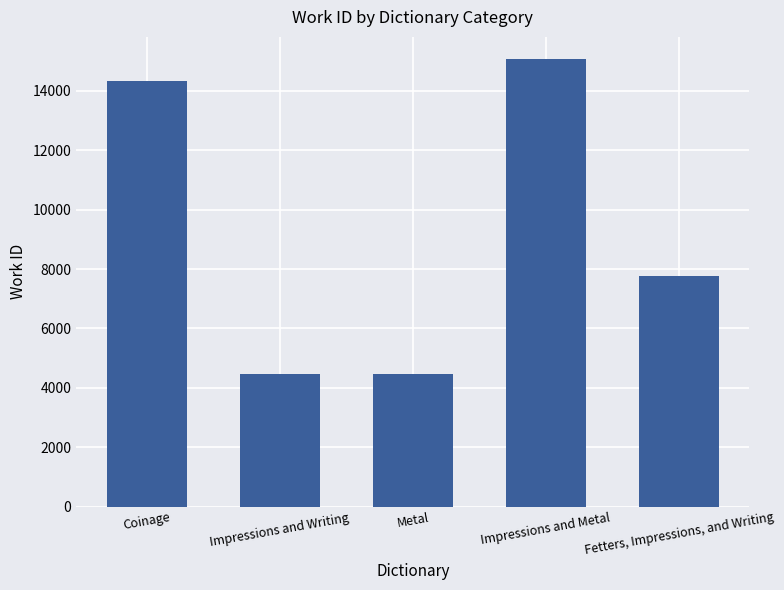

What is the average value?

9225